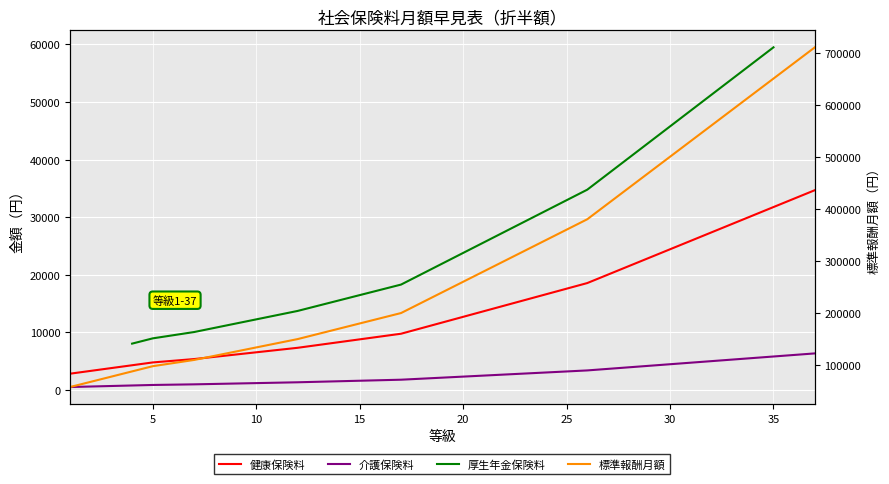

The value of 標準報酬月額 at 5 is 167825.9. True or false?

False